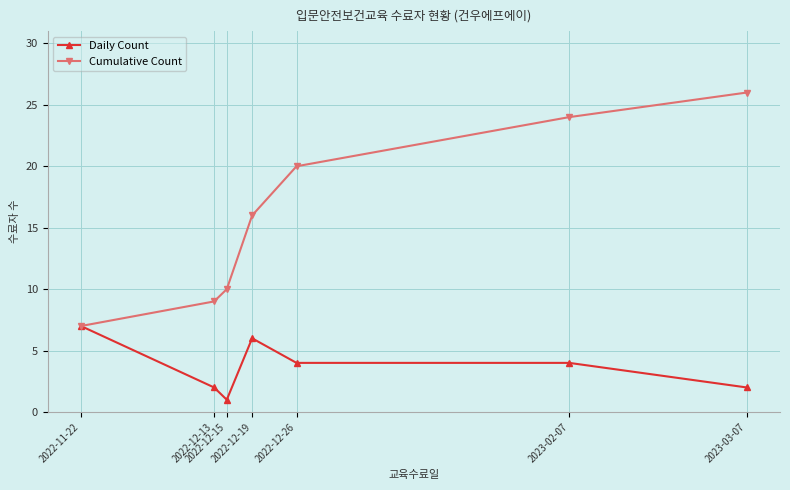

What is the label of the 3rd point from the left?

2022-12-15